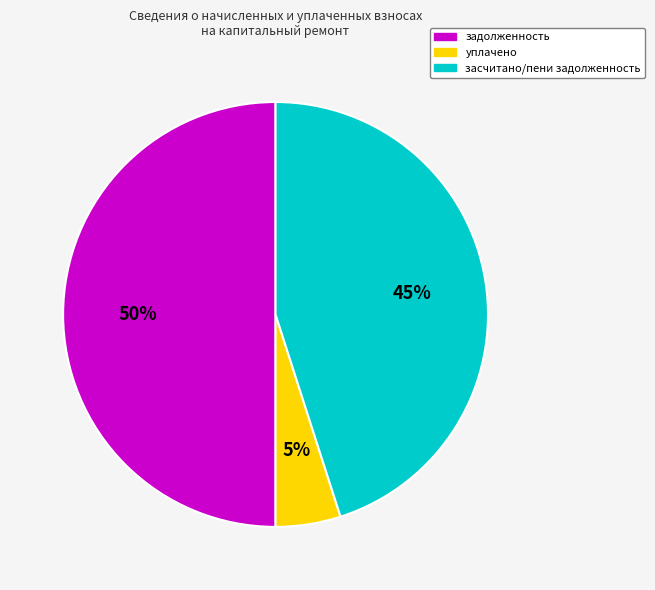

What is the smallest slice in the pie chart?

уплачено